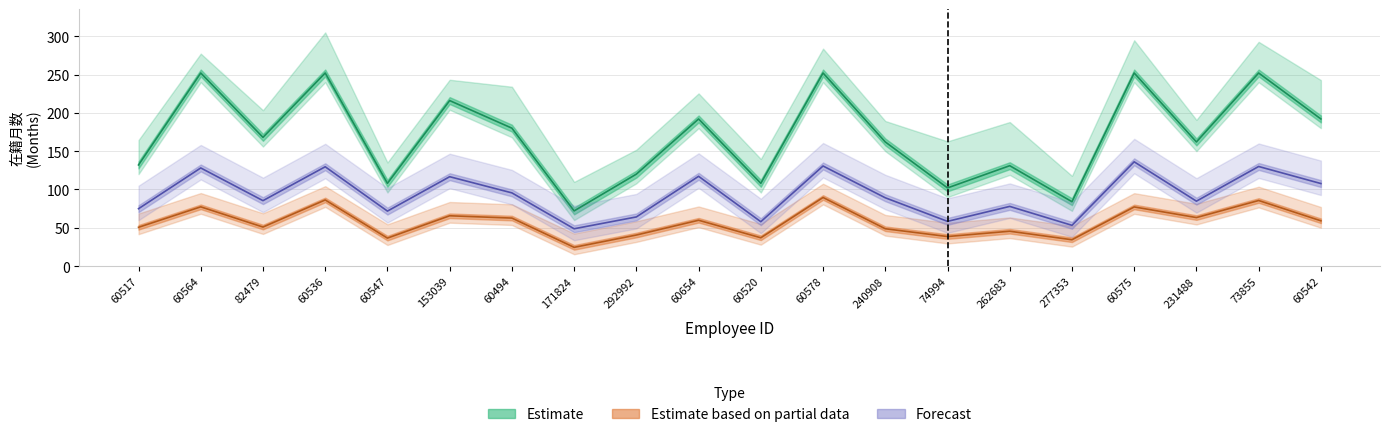

Between 60654 and 73855, which is larger?

73855